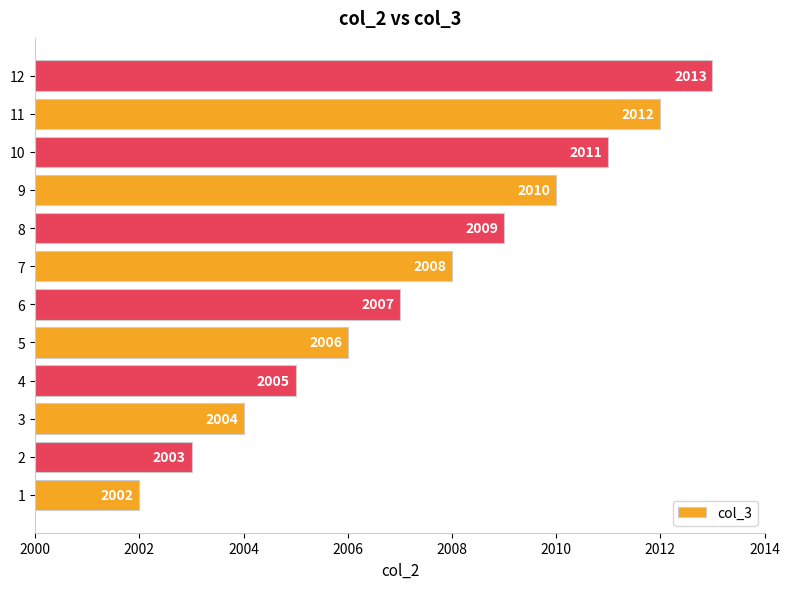

What value does the data have at 6, to the nearest 5?

2005